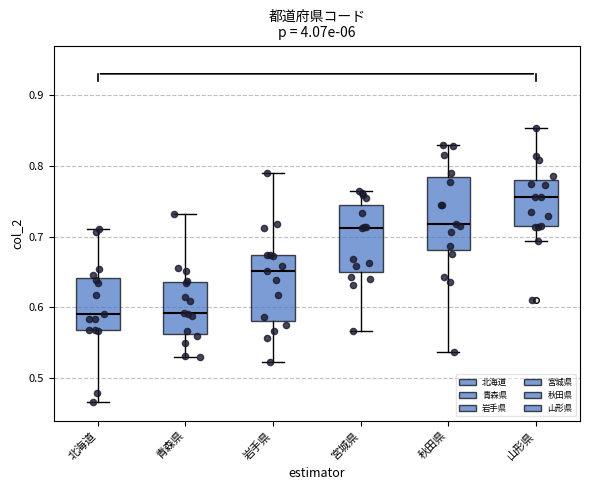

Reading left to right, read every box against the y-axis: the position of its median line, the range the box covers, and the ends of its whiskers. The values are not printed on the chart, so give them approximately, as read against the axis.

北海道: median 0.59, box 0.57 to 0.64, whiskers 0.47 to 0.71
青森県: median 0.59, box 0.56 to 0.64, whiskers 0.53 to 0.73
岩手県: median 0.65, box 0.58 to 0.67, whiskers 0.52 to 0.79
宮城県: median 0.71, box 0.65 to 0.74, whiskers 0.57 to 0.76
秋田県: median 0.72, box 0.68 to 0.78, whiskers 0.54 to 0.83
山形県: median 0.76, box 0.71 to 0.78, whiskers 0.69 to 0.85